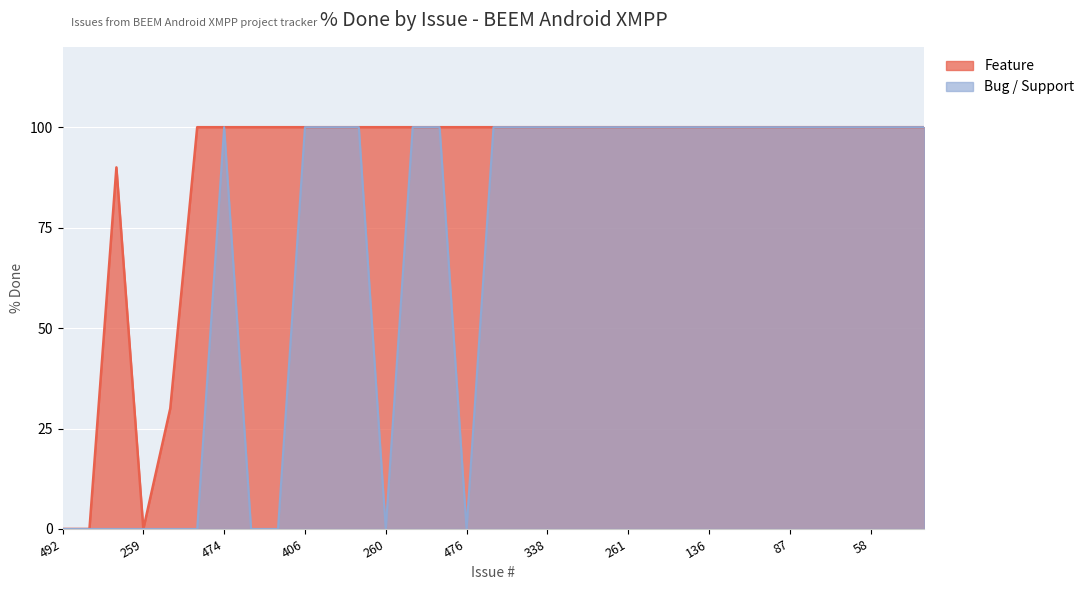

True or false: Feature and Bug / Support cross at least once.

False